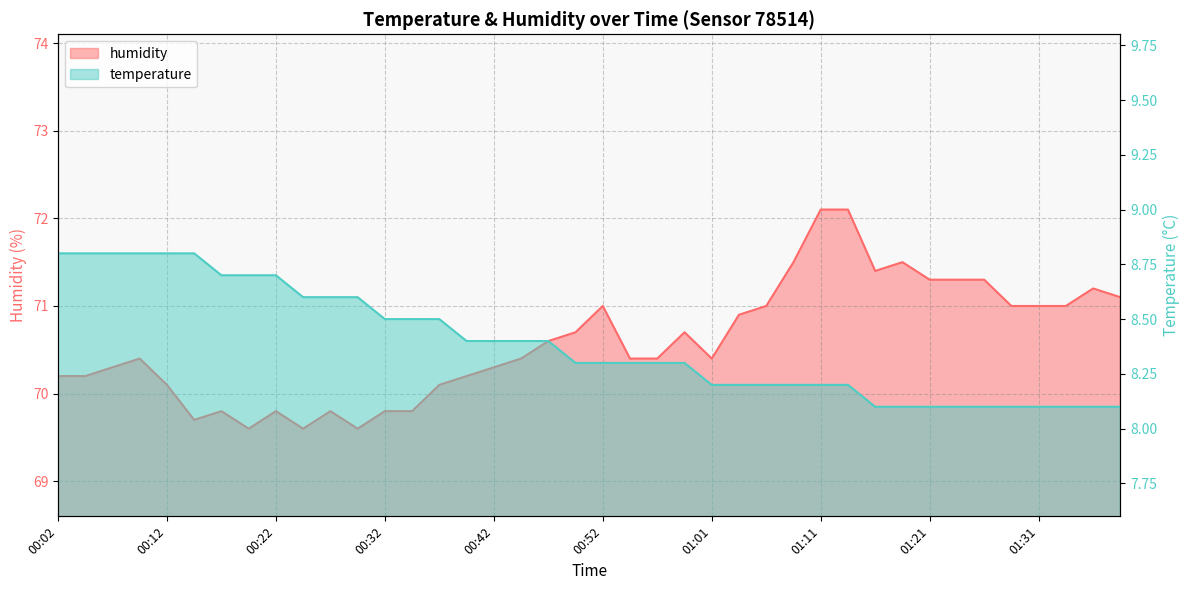

What is the difference between the maximum and minimum values in the temperature series?

0.7